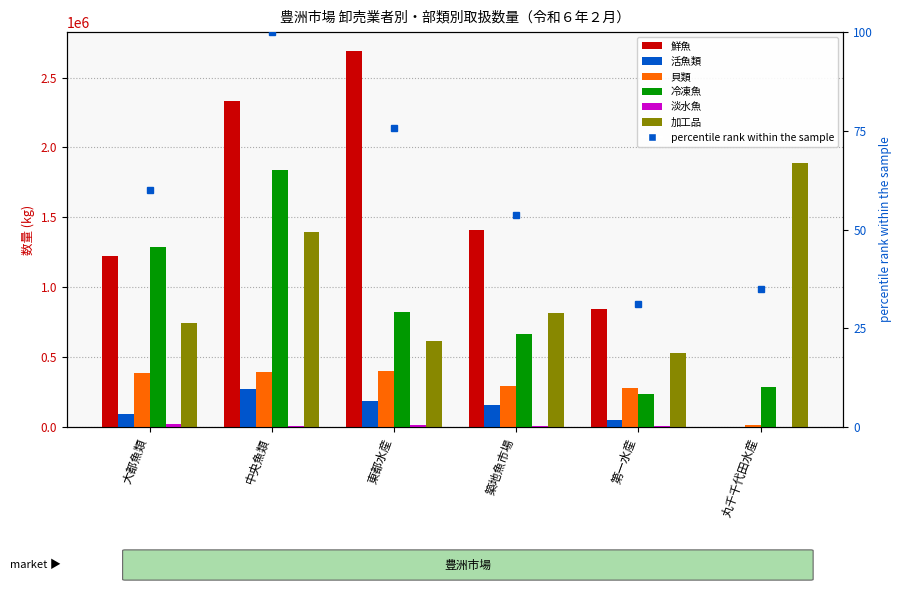

The 活魚類 series shows 186586 at 東都水産. True or false?

True